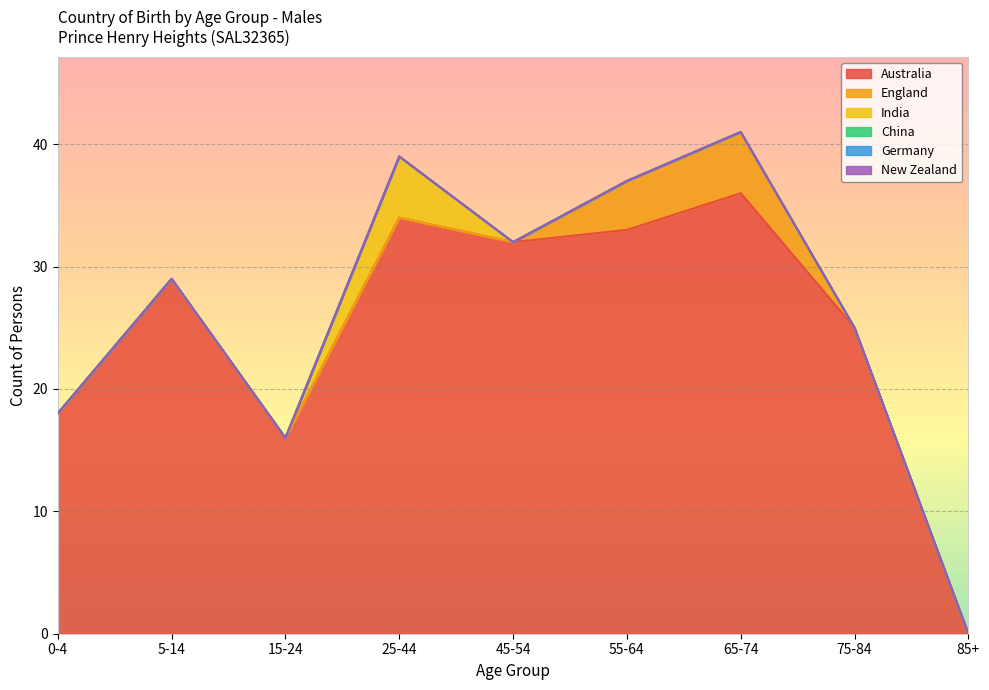

At which category is the sum across all series the highest?

65-74